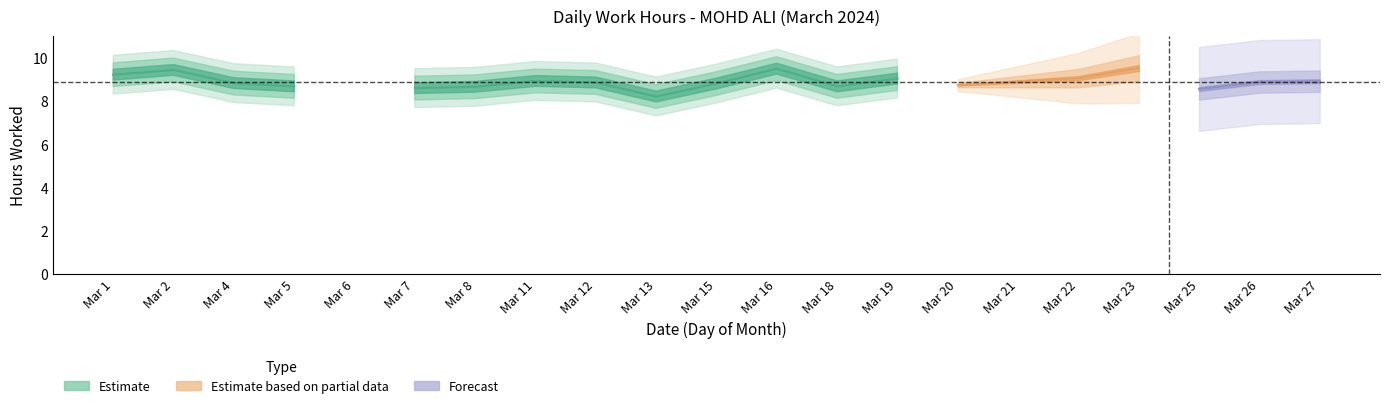

At which label does the data first exceed 8?

1